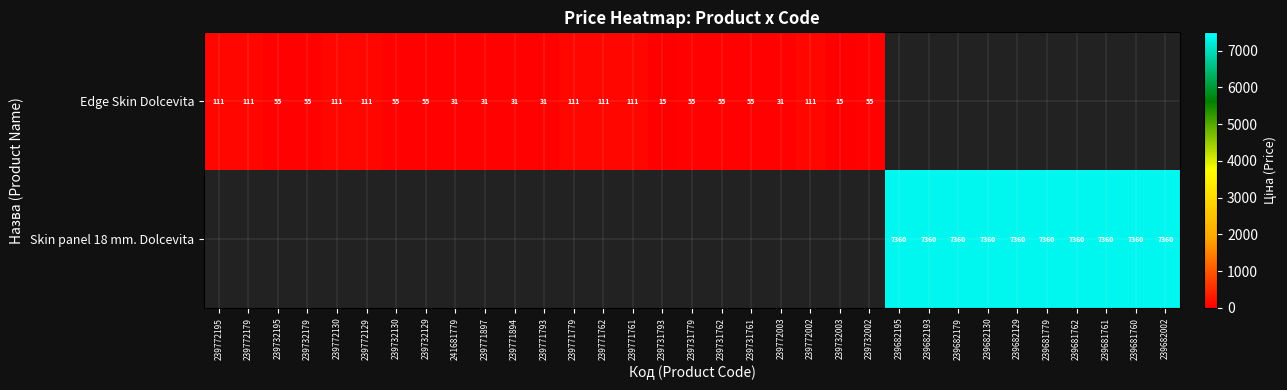

Count the number of categories in the chart.

33